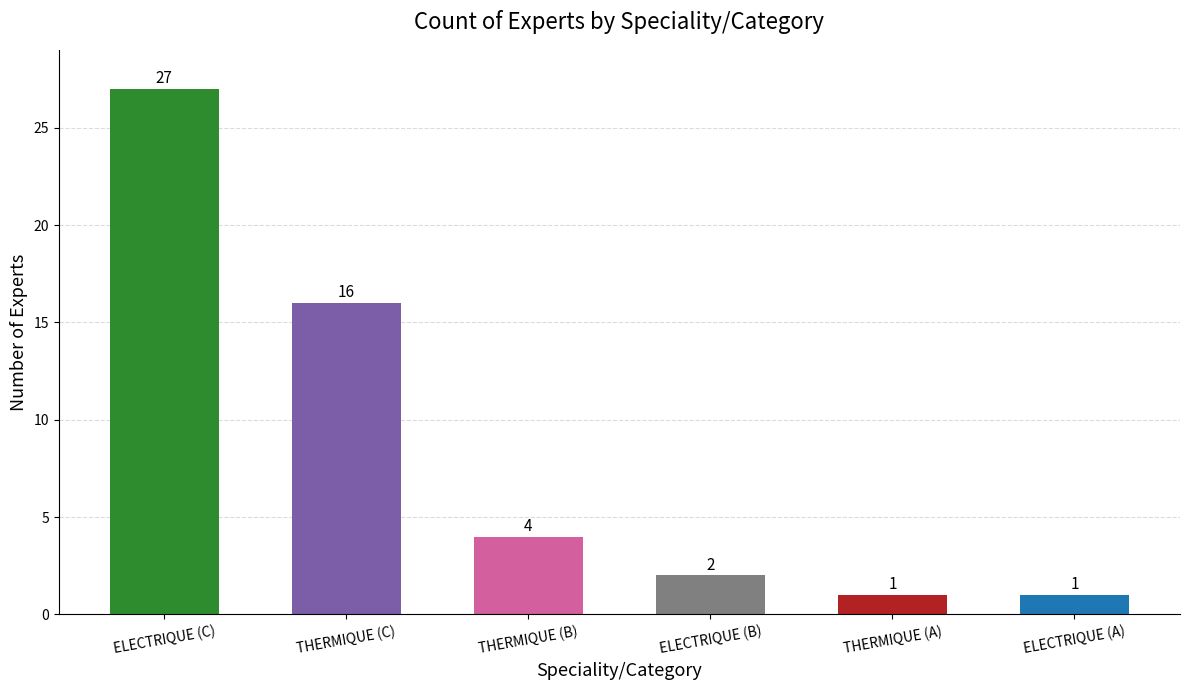

Reading left to right, extract all data points from this chart.

27	16	4	2	1	1